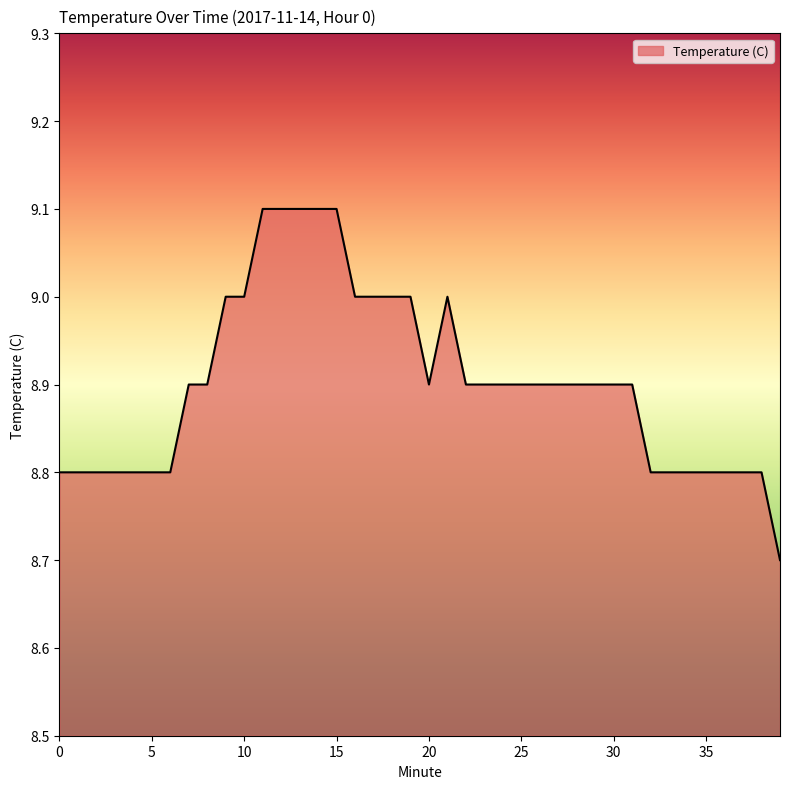

Count the number of data series in this chart.

1